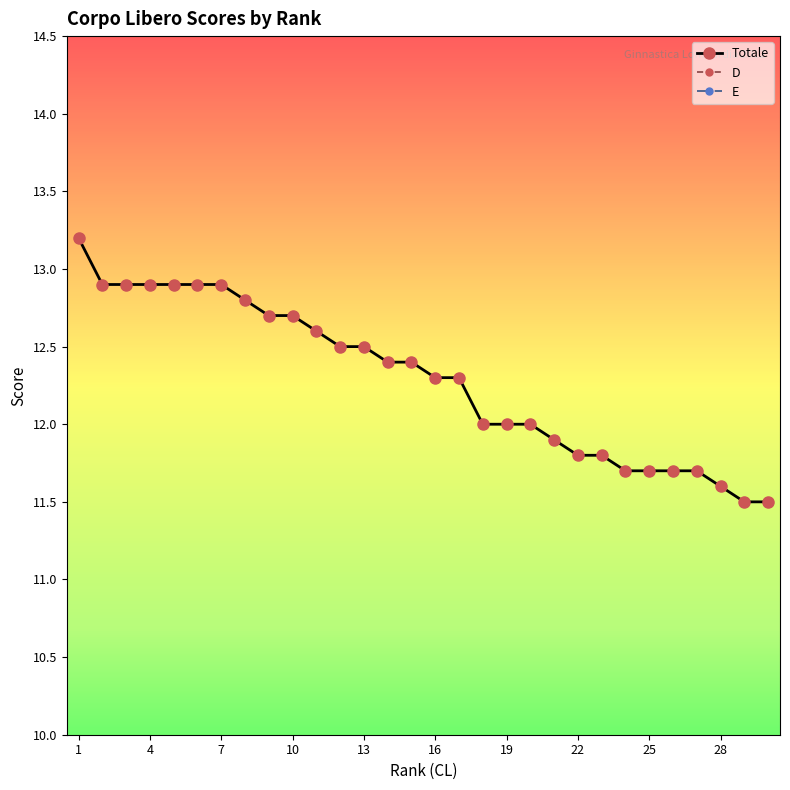

What is the difference between the highest and lowest values at 18?

8.5